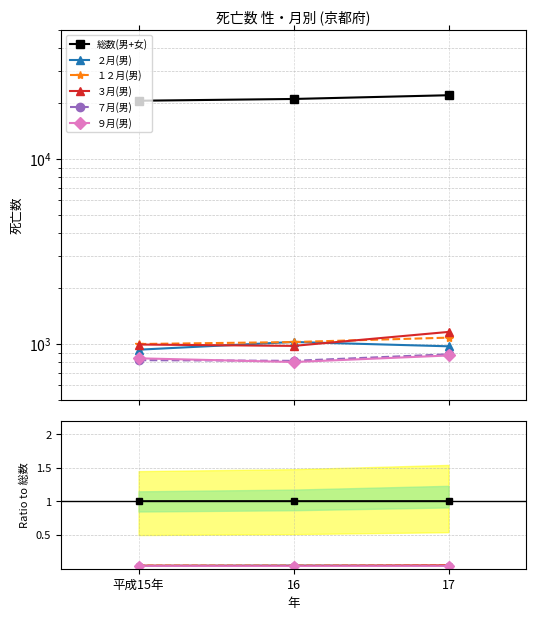

What is the difference between the highest and lowest values at 16?

1.0